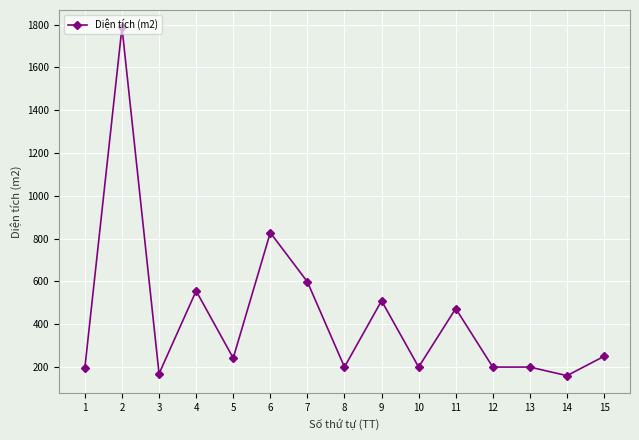

What is the change in value from 5 to 12?

-42.1